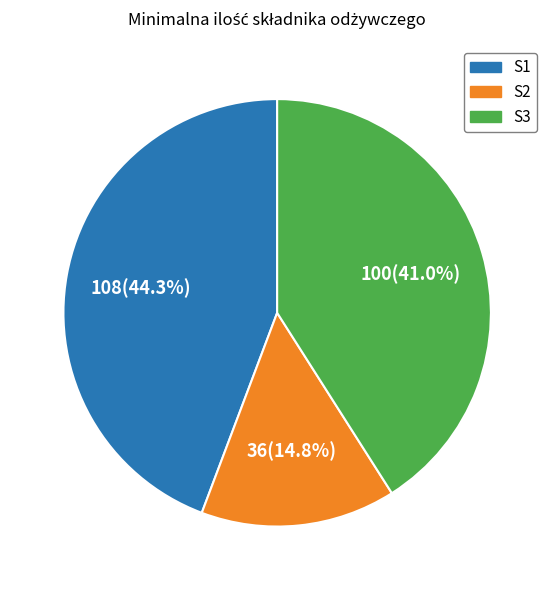

Which category has the biggest portion of the pie?

S1